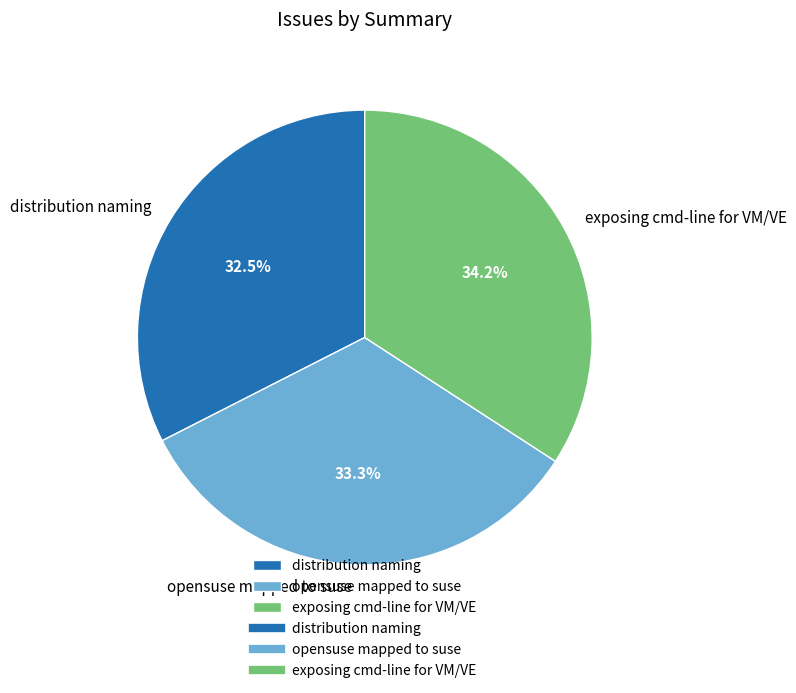

Which category has the biggest portion of the pie?

exposing cmd-line for VM/VE